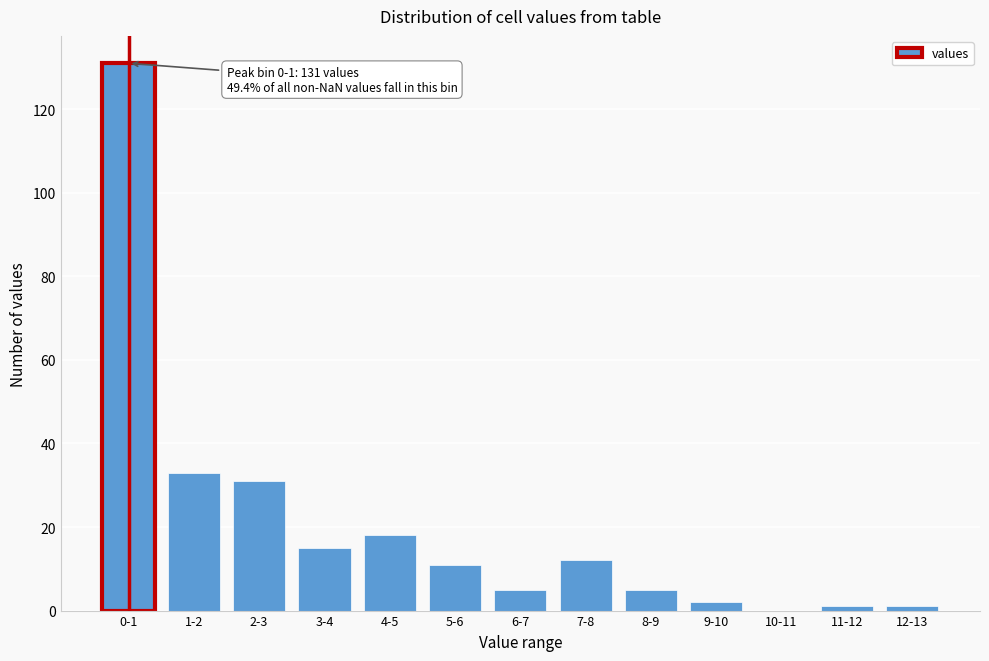

Reading left to right, transcribe all the data shown in this chart.

0-1=131	1-2=33	2-3=31	3-4=15	4-5=18	5-6=11	6-7=5	7-8=12	8-9=5	9-10=2	10-11=0	11-12=1	12-13=1